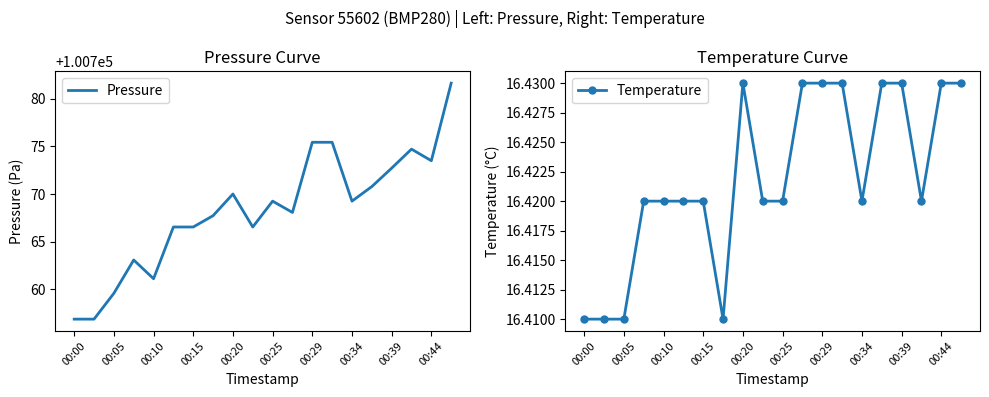

Does the chart have visible grid lines?

No